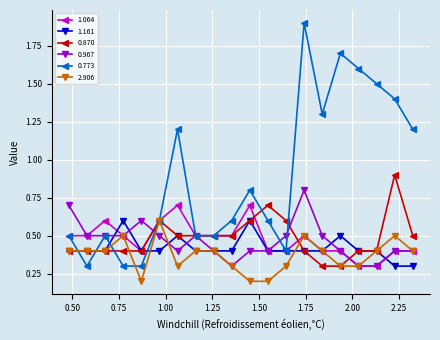

How many 1.161 values are between 0 and 1?

20